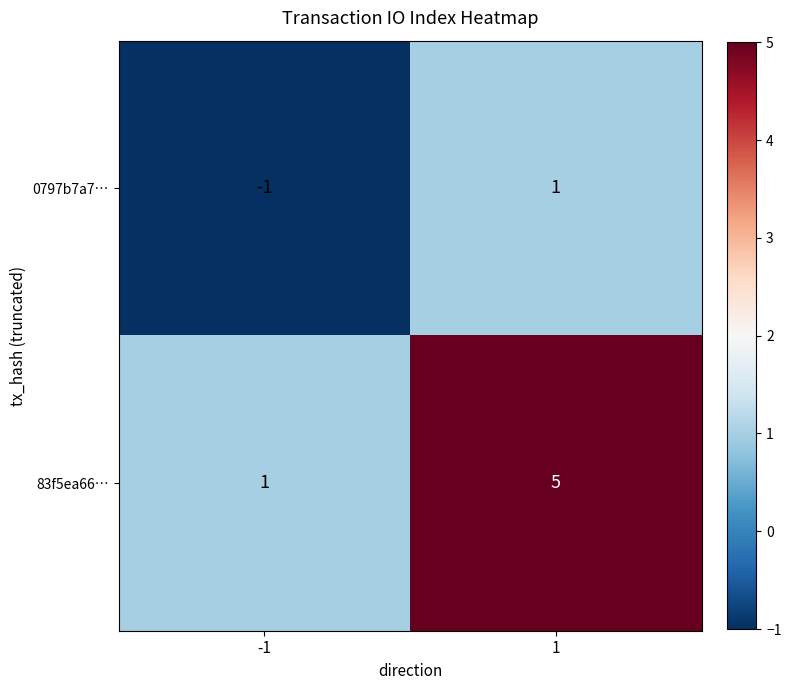

What is the difference between the 83f5ea66… values at -1 and 1?

4